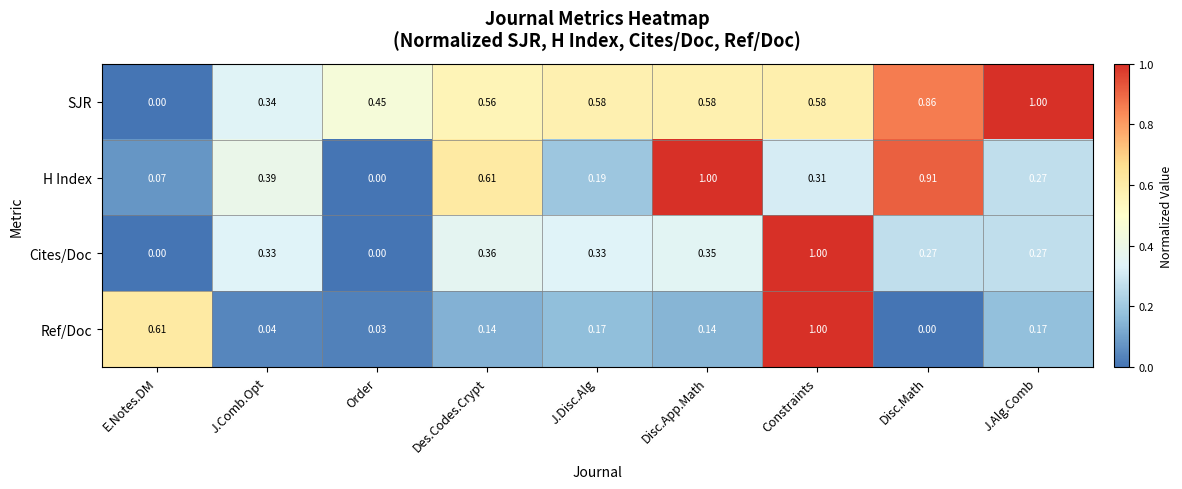

Which category has the highest value in the Ref/Doc series?

Constraints